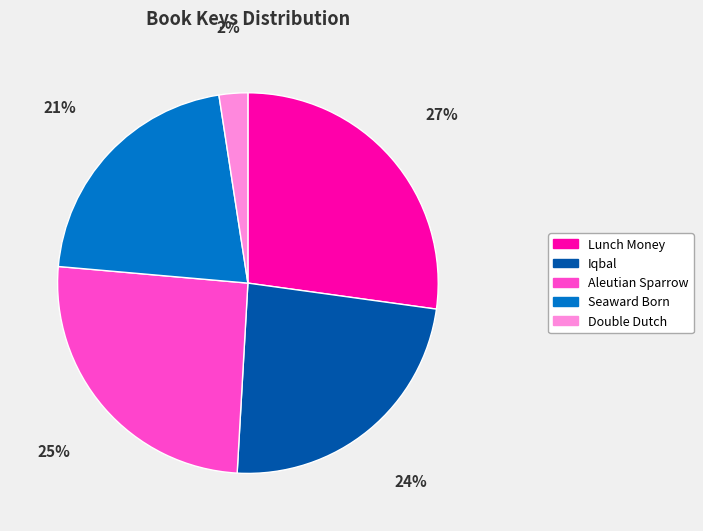

What is the largest slice in the pie chart?

Lunch Money